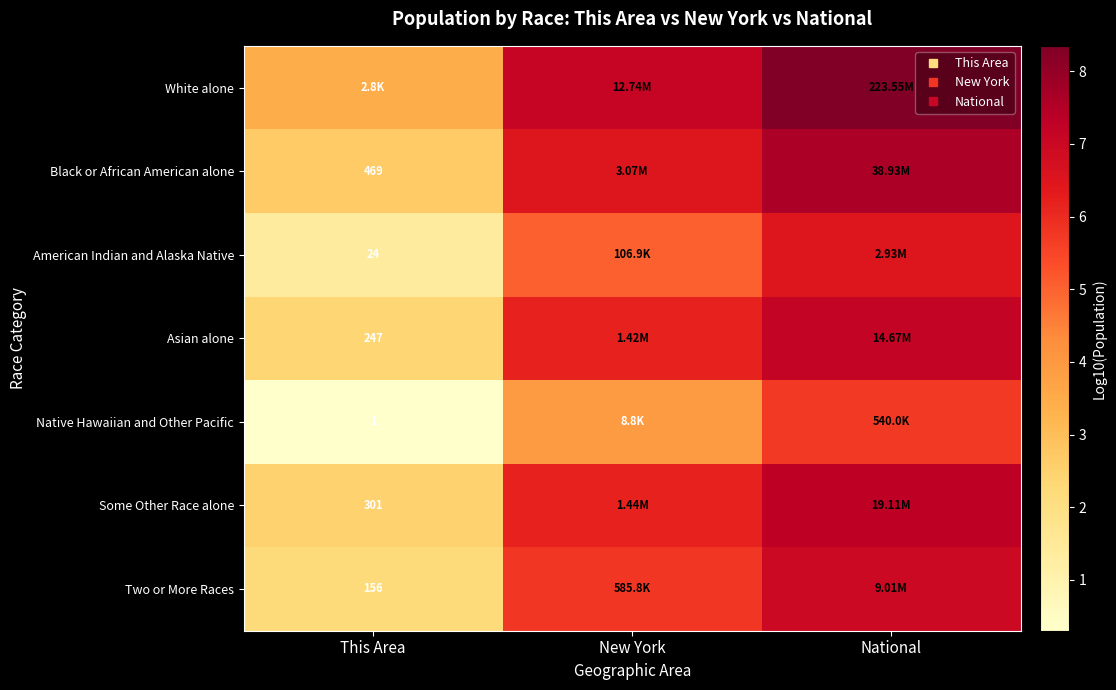

What is the average value of the Black or African American alone series?

5.6